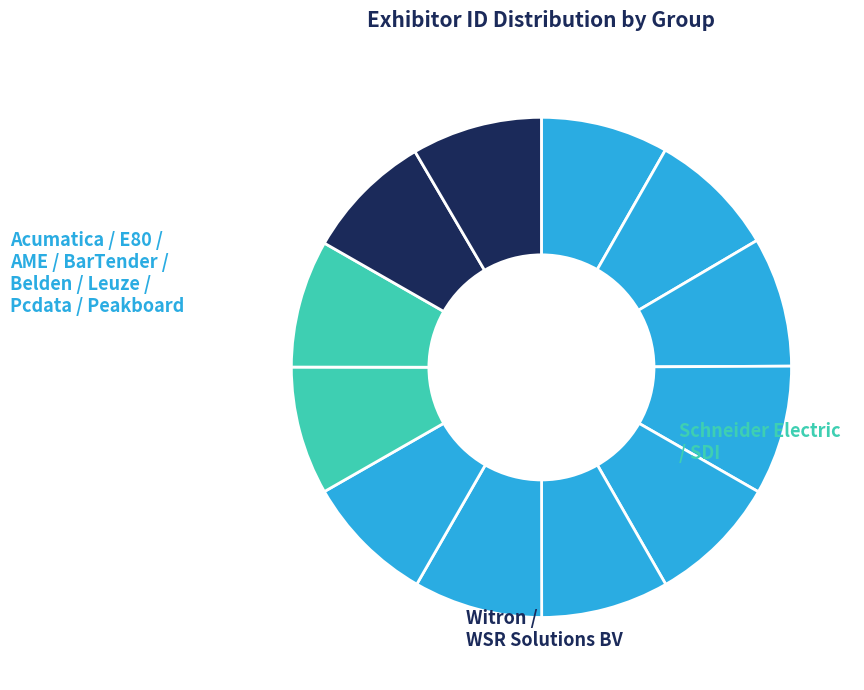

Count the number of slices in the pie.

12